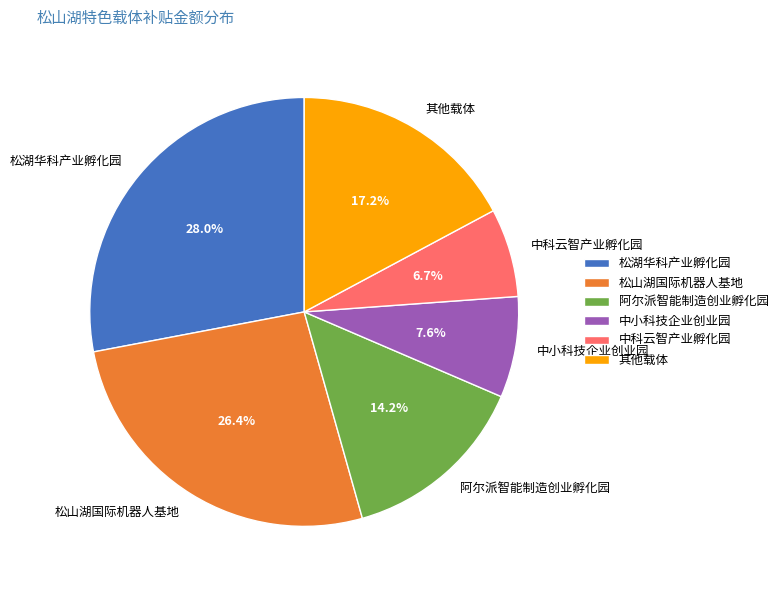

What is the smallest slice in the pie chart?

中科云智产业孵化园